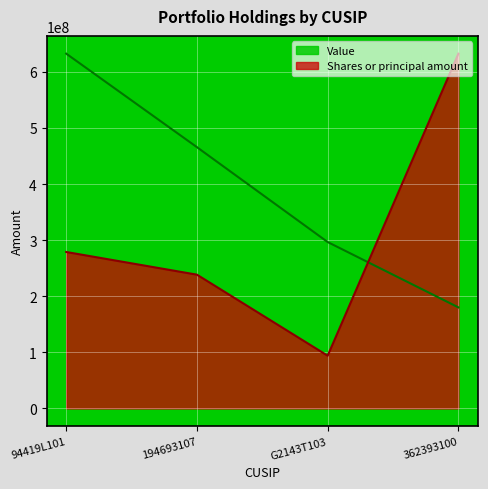

Between 94419L101 and G2143T103, which is larger?

94419L101